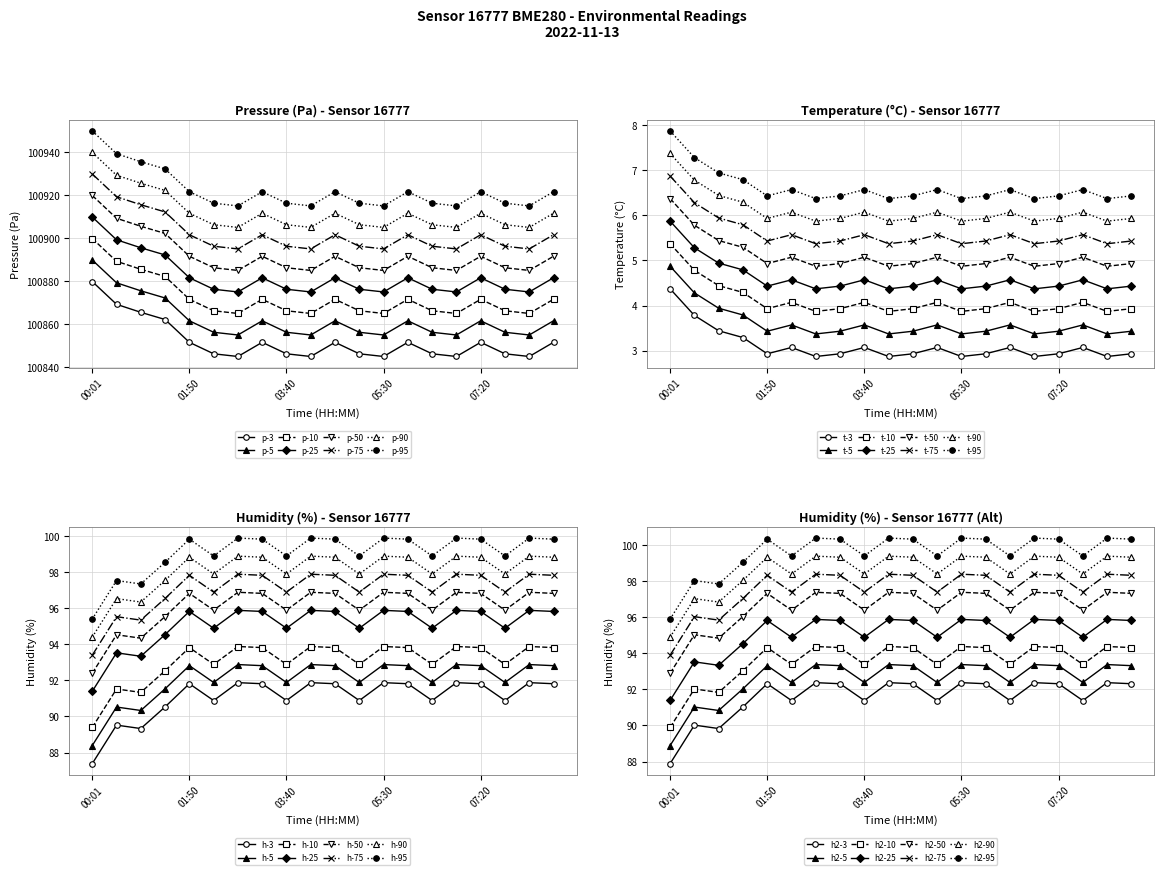

Where does the pressure series first go above 100851?

00:01